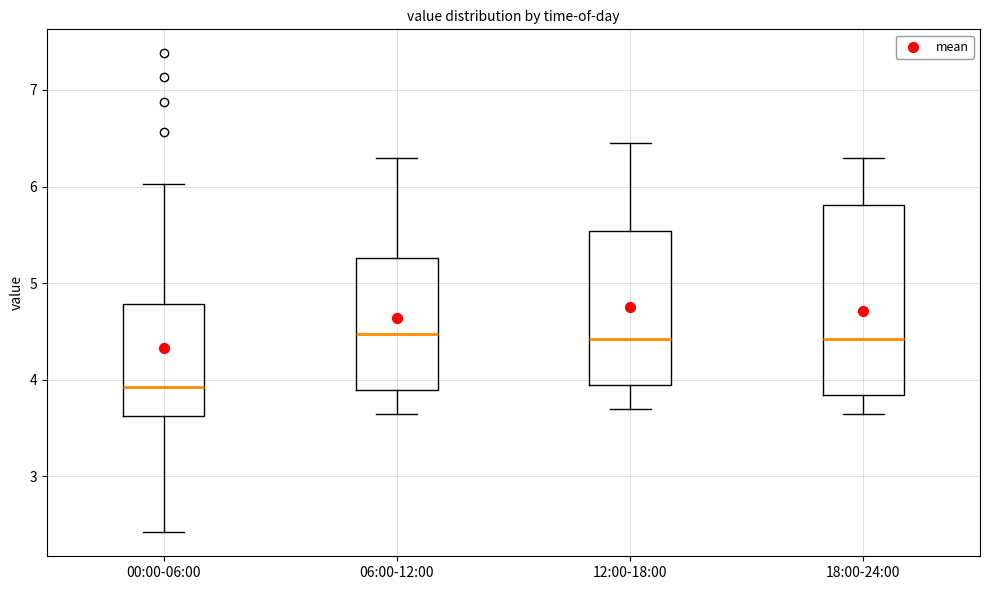

Reading left to right, transcribe this box plot: for each box, give where its median line is, the range the box spans, and where its two whiskers end, as read against the y-axis. The values are not printed on the chart, so give them approximately, as read against the axis.

00:00-06:00: median 3.9, box 3.6 to 4.8, whiskers 2.4 to 6.0
06:00-12:00: median 4.5, box 3.9 to 5.3, whiskers 3.7 to 6.3
12:00-18:00: median 4.4, box 3.9 to 5.5, whiskers 3.7 to 6.5
18:00-24:00: median 4.4, box 3.8 to 5.8, whiskers 3.7 to 6.3